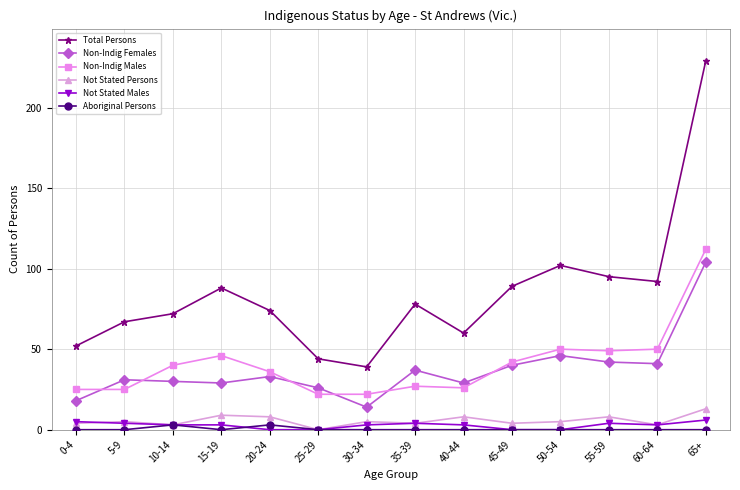

Read the Non-Indig Females value at 40-44, to the nearest 10.

30